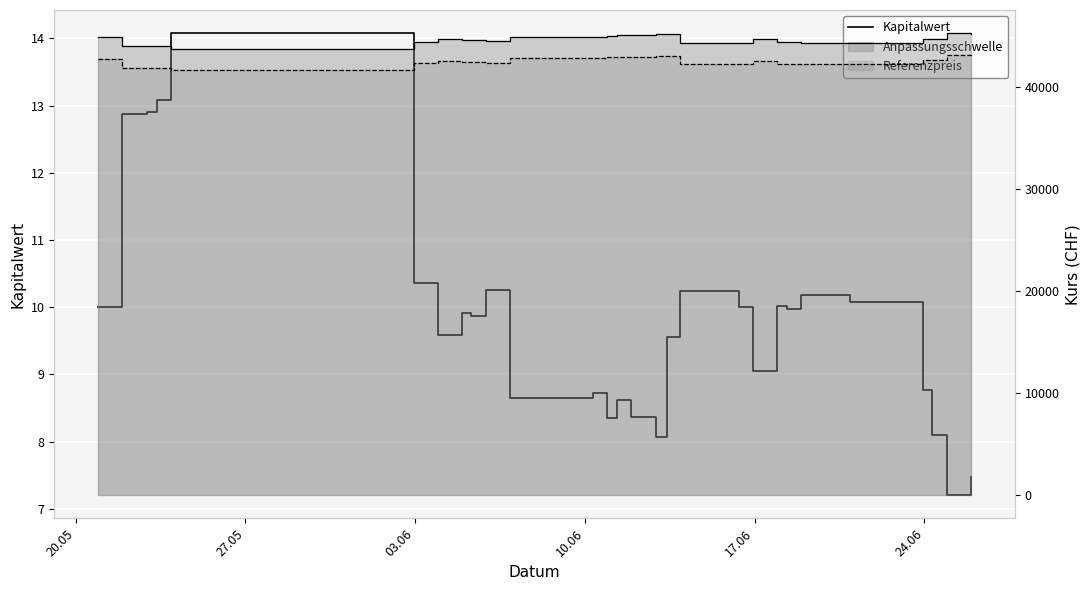

What is the difference between the second highest and second lowest values in the Kapitalwert series?

5.6